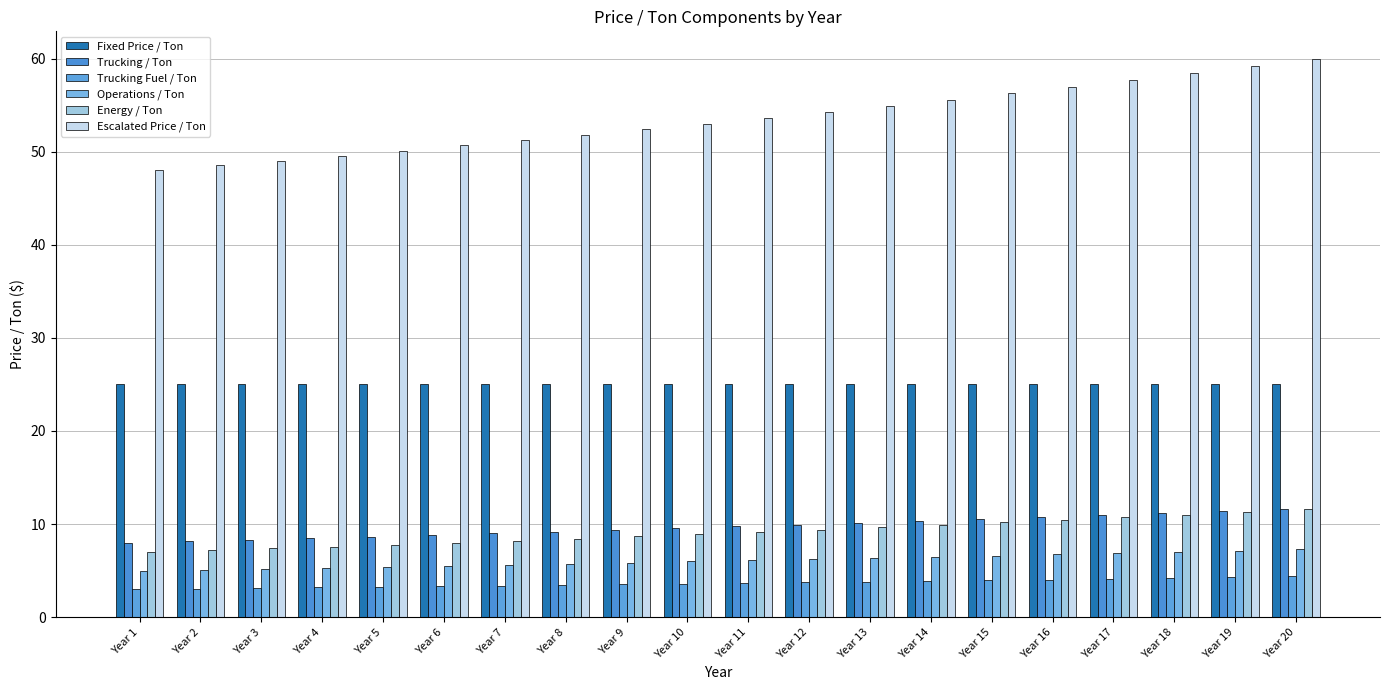

What are all the series names shown in the legend?

Fixed Price / Ton, Trucking / Ton, Trucking Fuel / Ton, Operations / Ton, Energy / Ton, Escalated Price / Ton